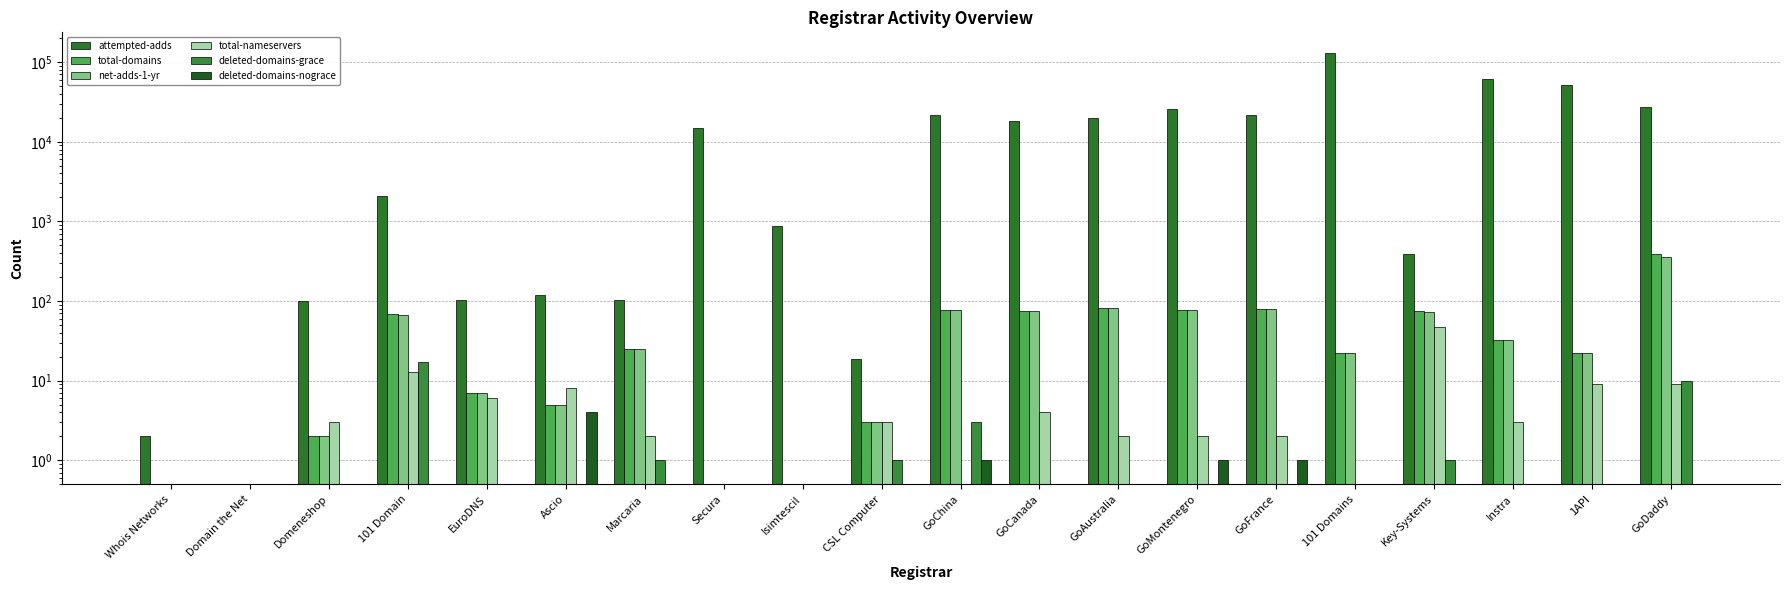

What is the average value of the total-nameservers series?

6